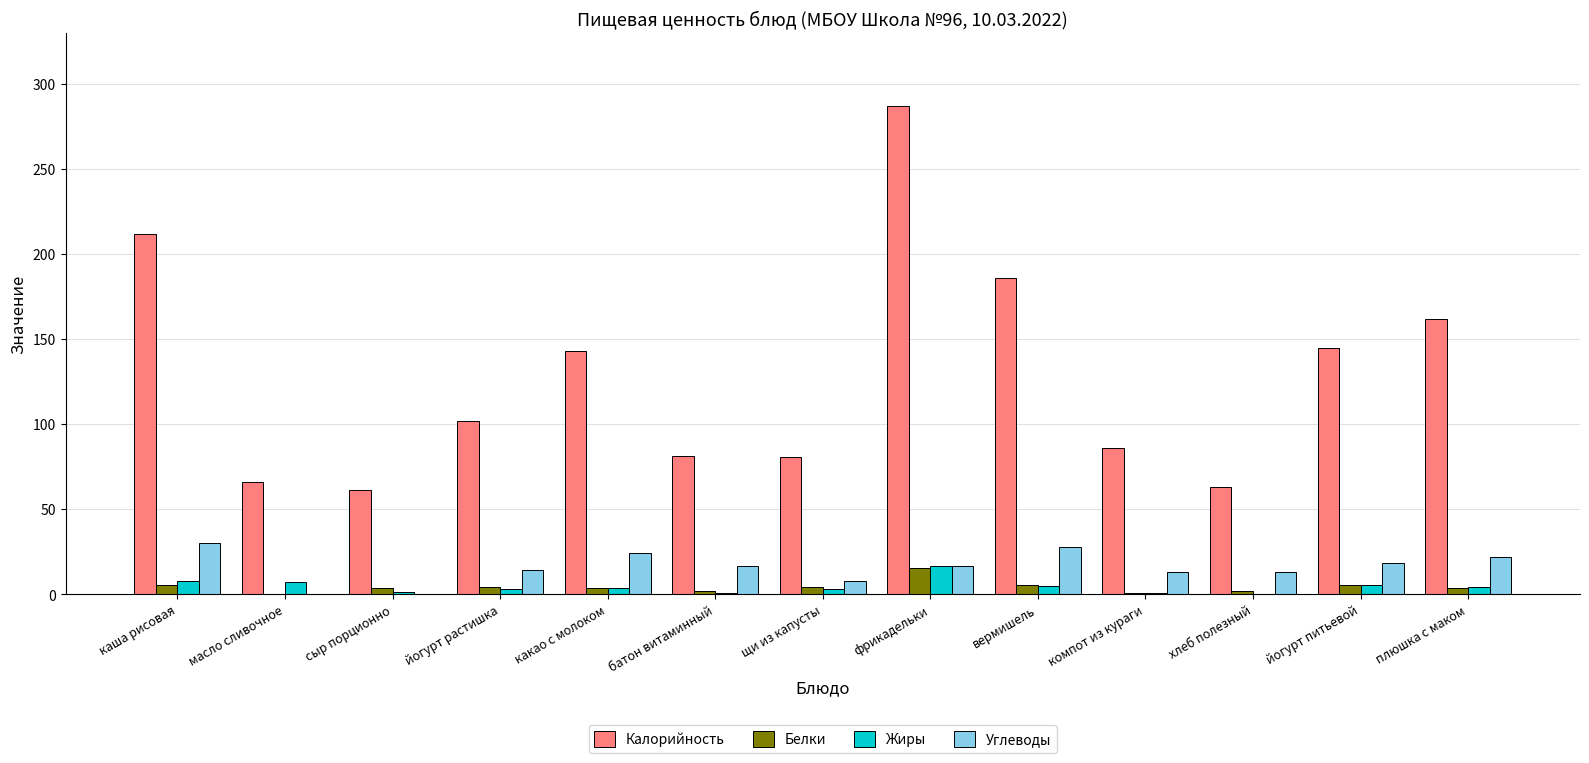

The value of Белки at каша рисовая is 5.3. True or false?

True